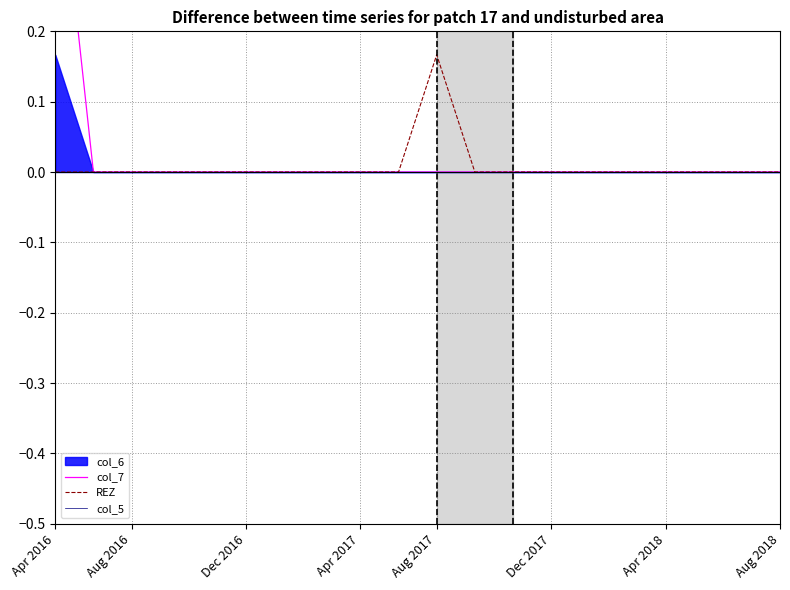

The col_5 series shows 0.0 at Apr 2017. True or false?

True